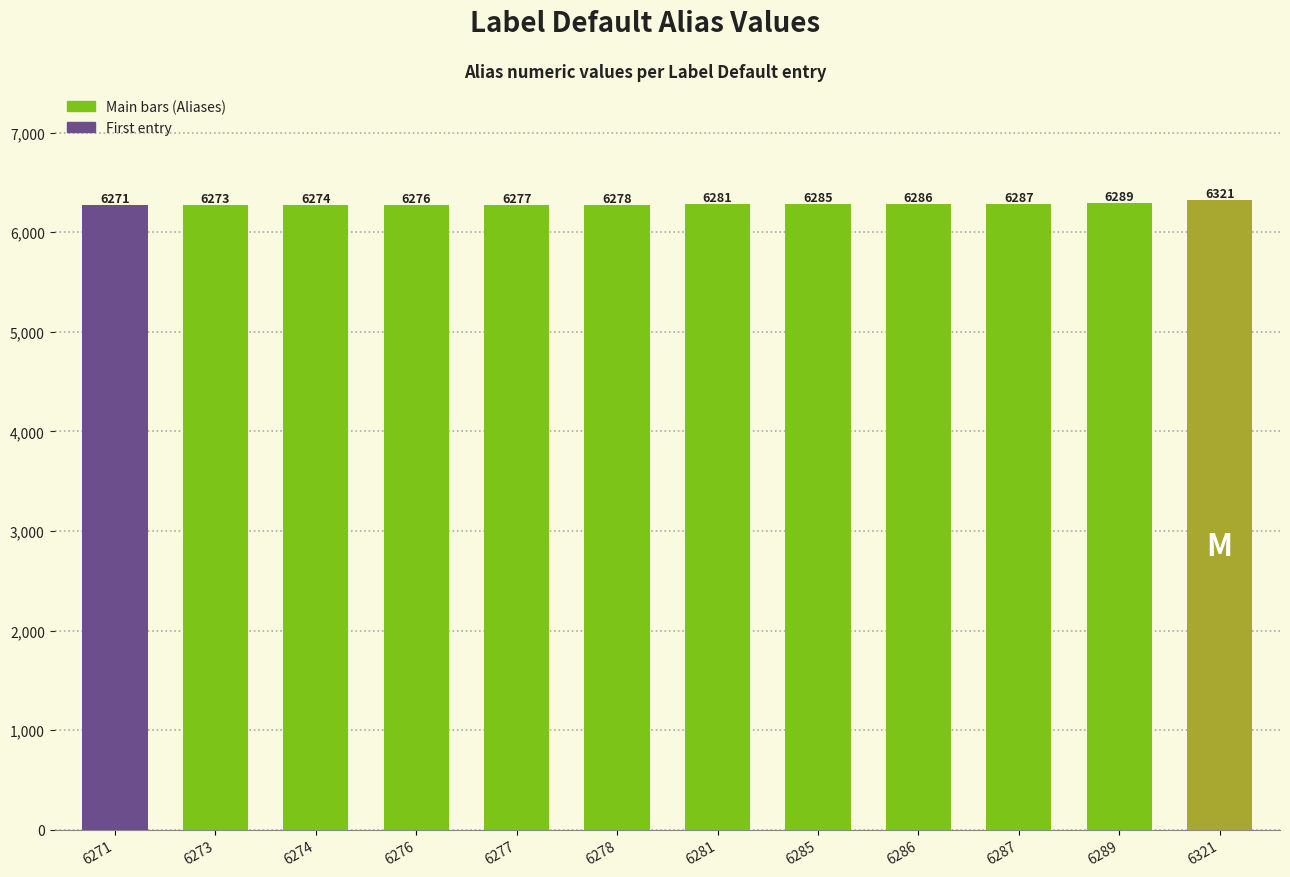

Is it true that the value at 6277 is 1337?

False